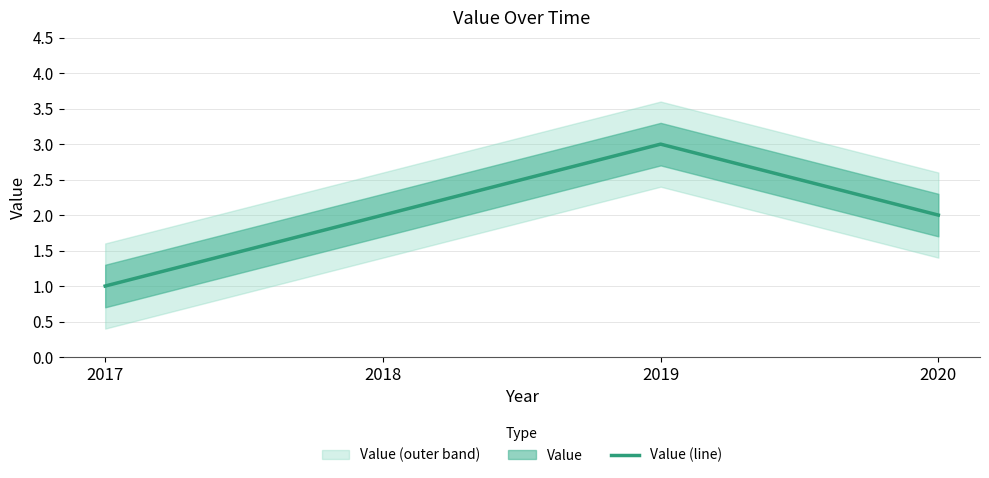

True or false: the data shows 1 at 2017.

False